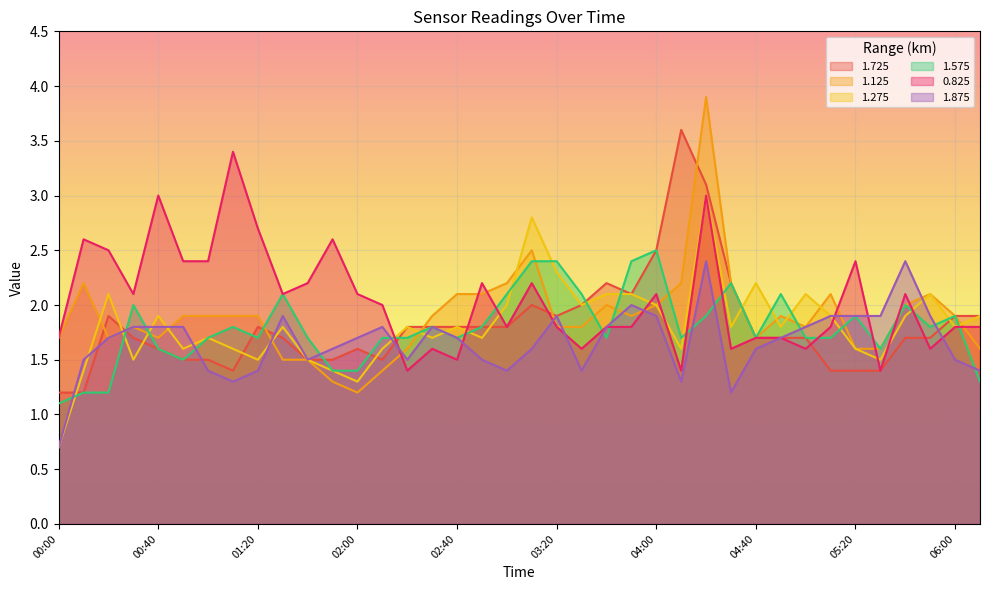

Where is 1.125 nearest to the value 2?

03:40